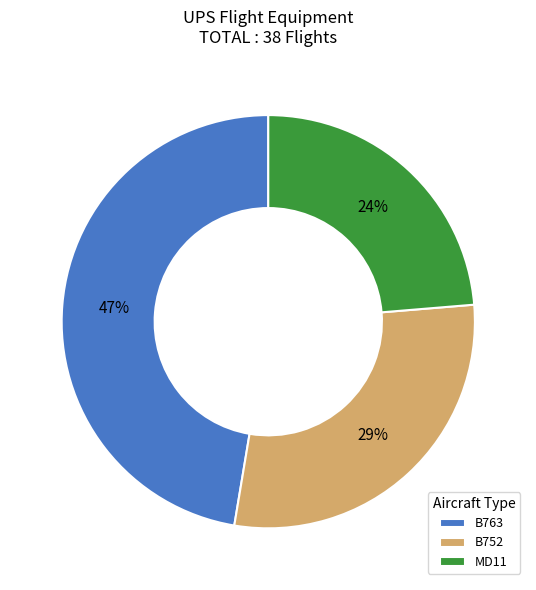

Is the sum of B752 and B763 greater than half?

Yes